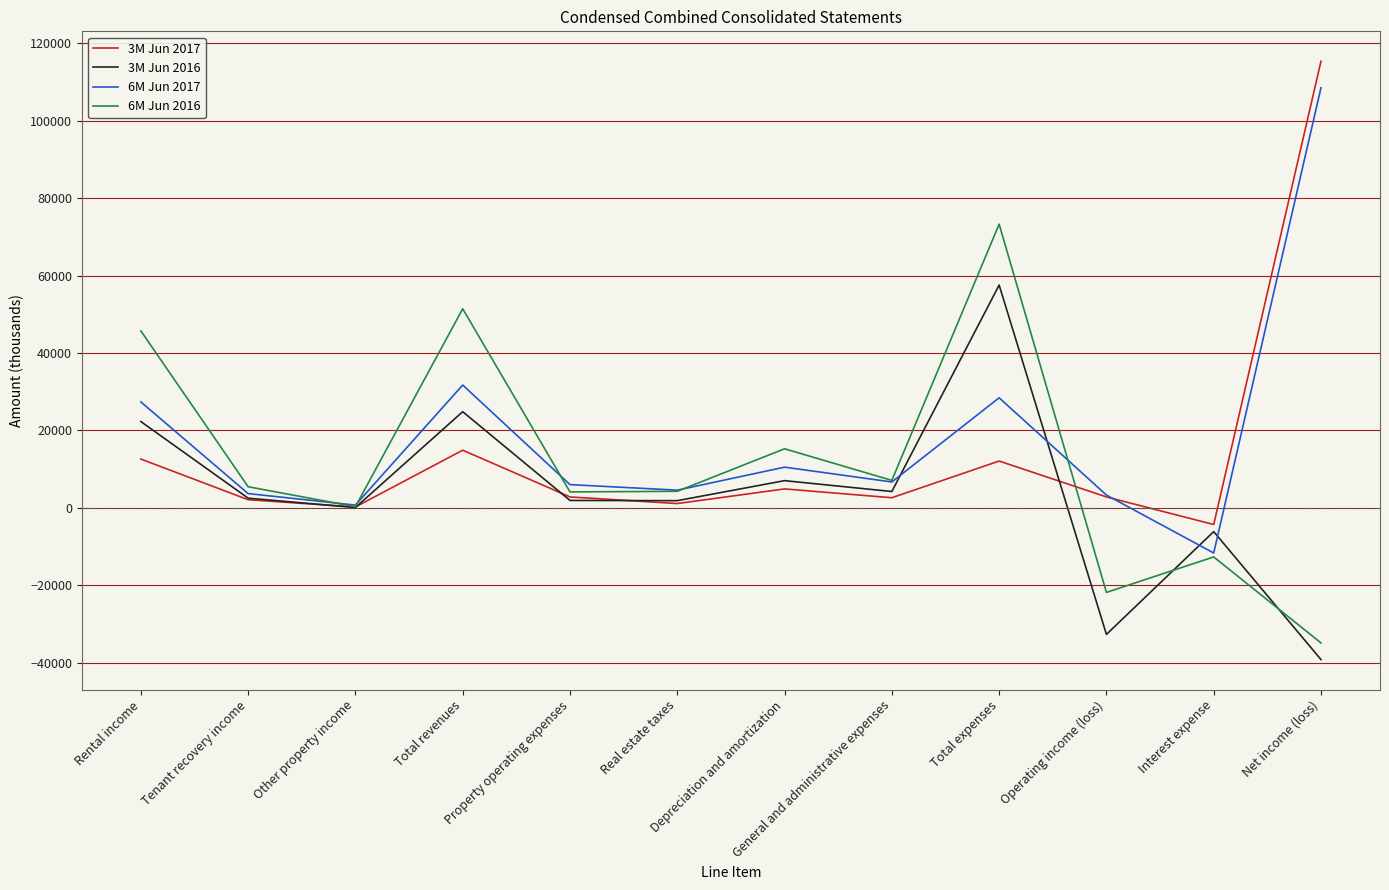

At which category is the sum across all series the highest?

Total expenses